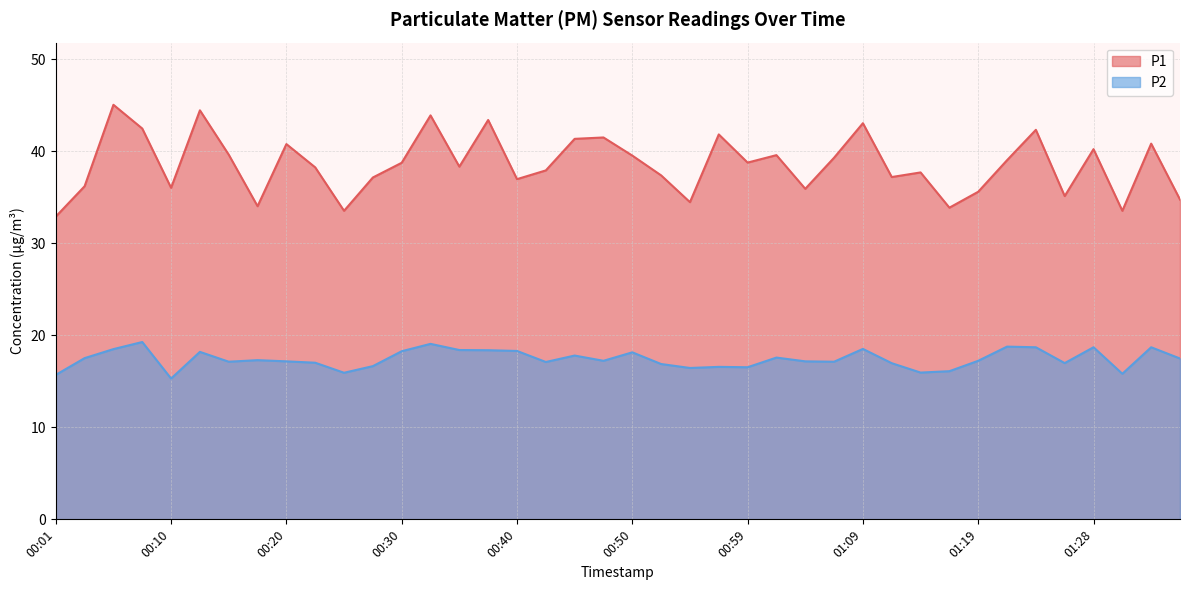

Does the chart display data point markers on the line(s)?

No